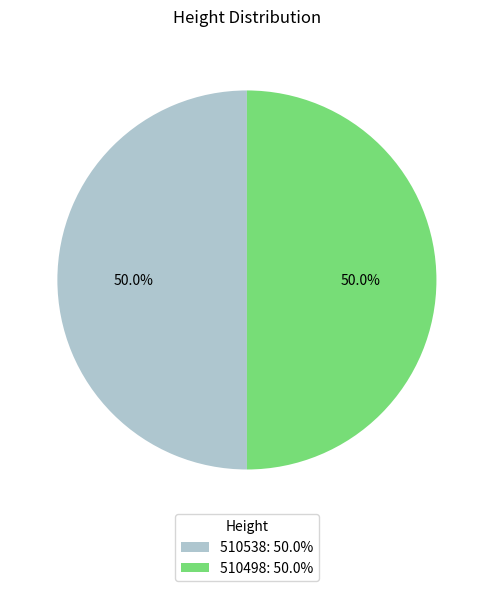

What is the ratio of the value at 510538: 50.0% to the value at 510498: 50.0%?

1.0